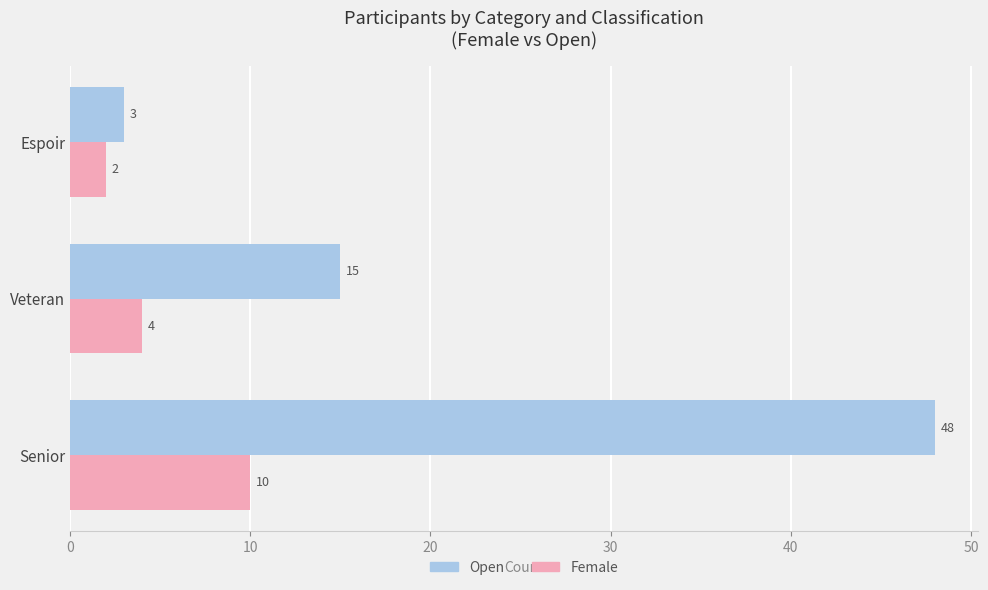

What is the minimum value for Female?

2